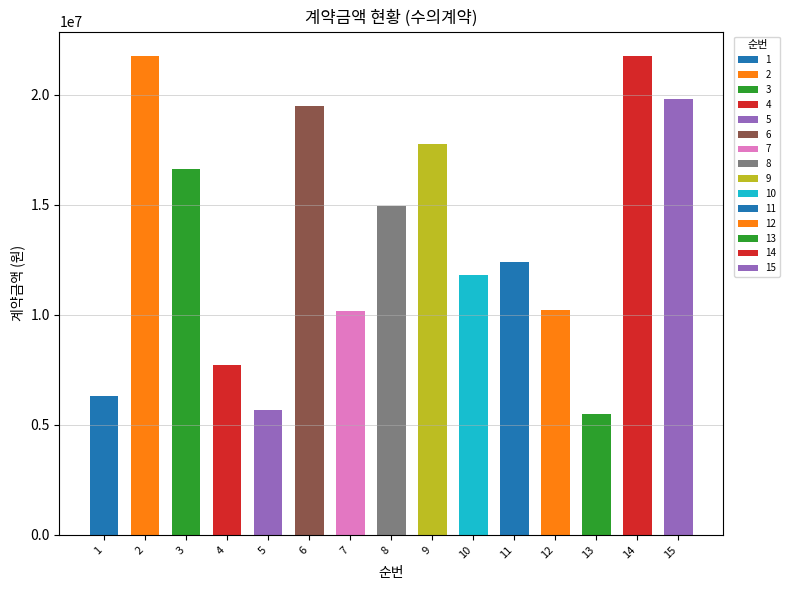

How many bars are there in total?

15